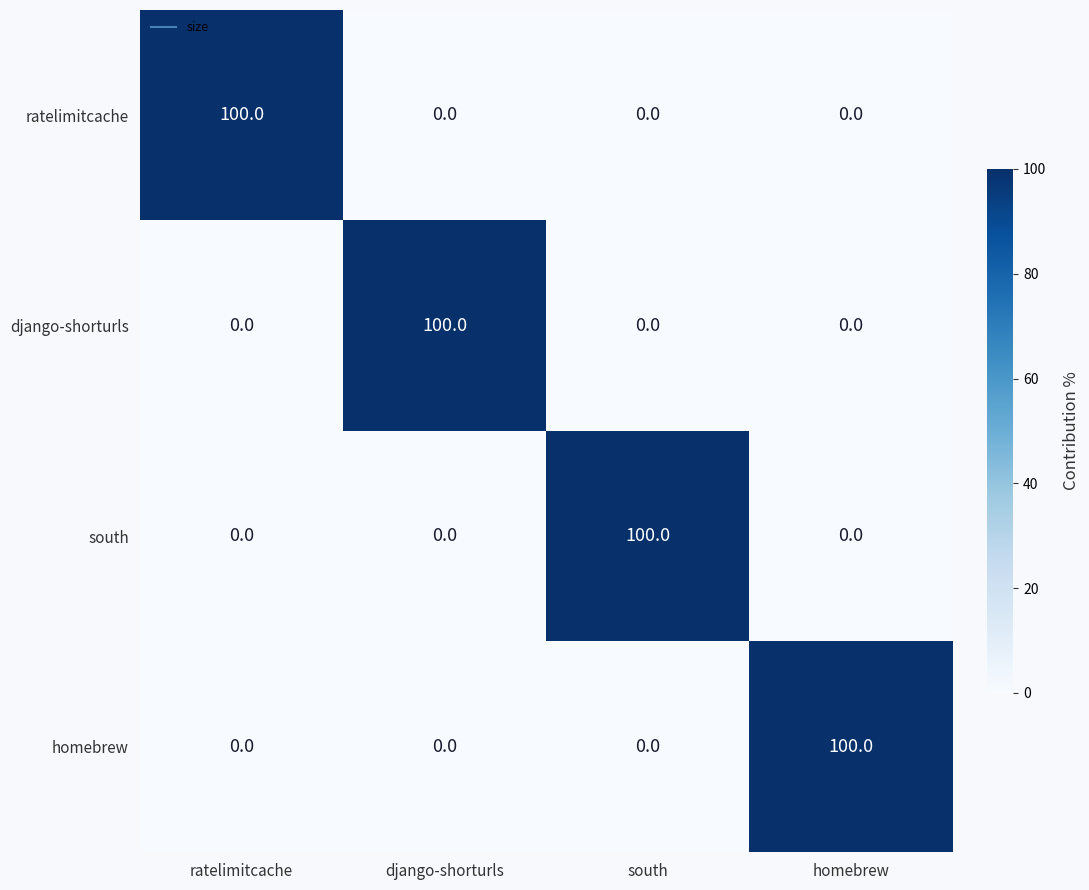

What is the sum of the ratelimitcache values at ratelimitcache and south?

100